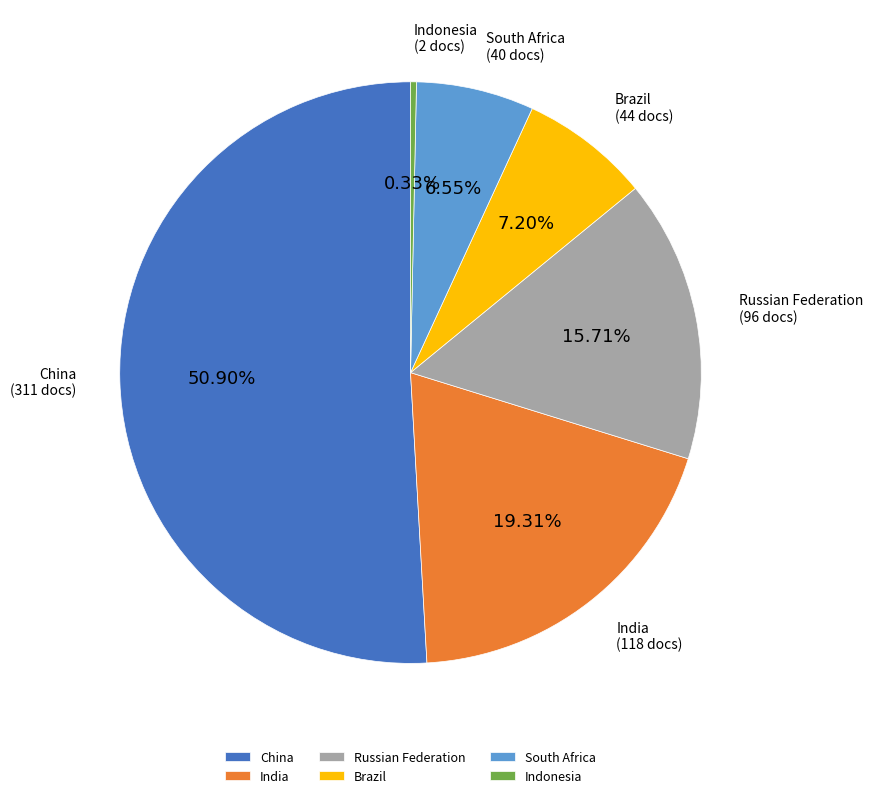

What is the largest slice in the pie chart?

China